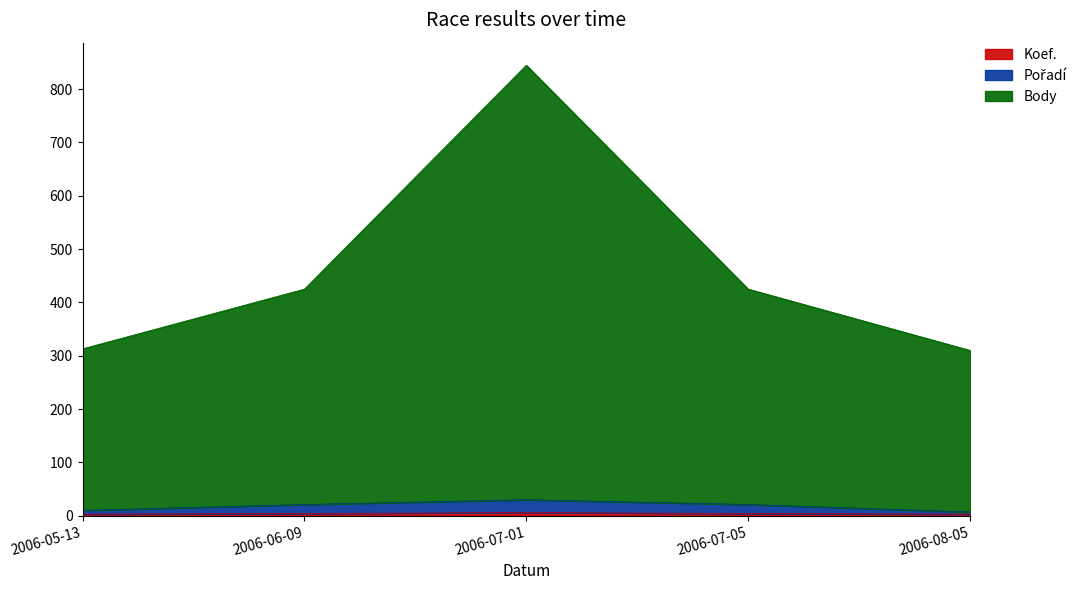

Which has a higher value, 2006-06-09 or 2006-07-01?

2006-07-01